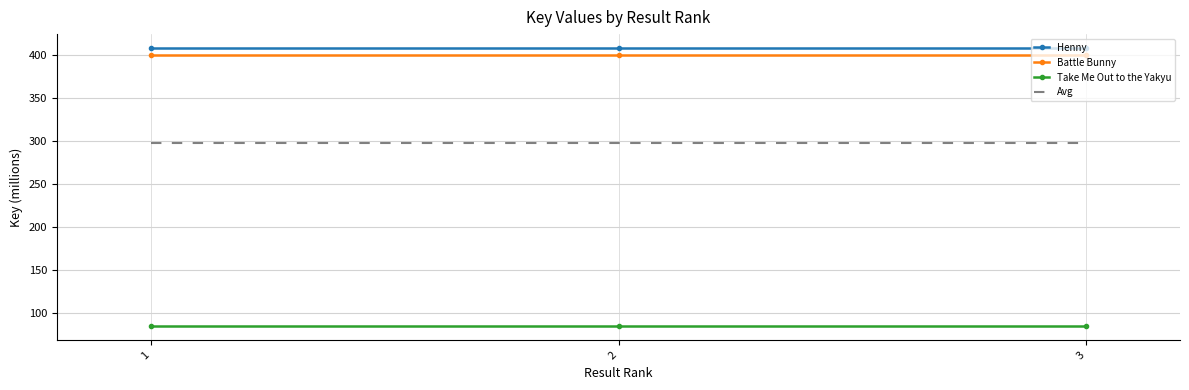

What is the lowest value of the Battle Bunny series?

400.6